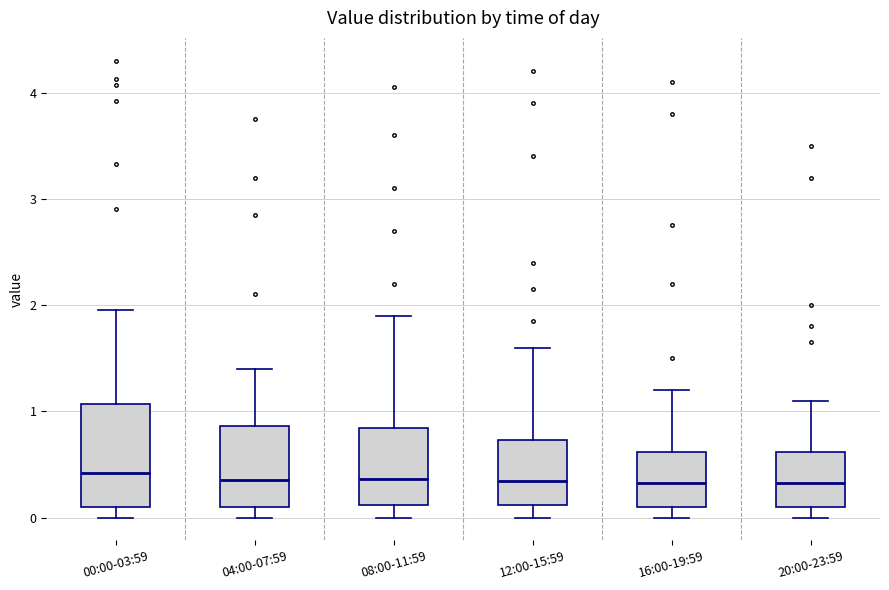

Reading left to right, transcribe this box plot: for each box, give where its median line is, the range the box spans, and where its two whiskers end, as read against the y-axis. The values are not printed on the chart, so give them approximately, as read against the axis.

00:00-03:59: median 0.4, box 0.1 to 1.1, whiskers 0.0 to 2.0
04:00-07:59: median 0.4, box 0.1 to 0.9, whiskers 0.0 to 1.4
08:00-11:59: median 0.4, box 0.1 to 0.8, whiskers 0.0 to 1.9
12:00-15:59: median 0.3, box 0.1 to 0.7, whiskers 0.0 to 1.6
16:00-19:59: median 0.3, box 0.1 to 0.6, whiskers 0.0 to 1.2
20:00-23:59: median 0.3, box 0.1 to 0.6, whiskers 0.0 to 1.1